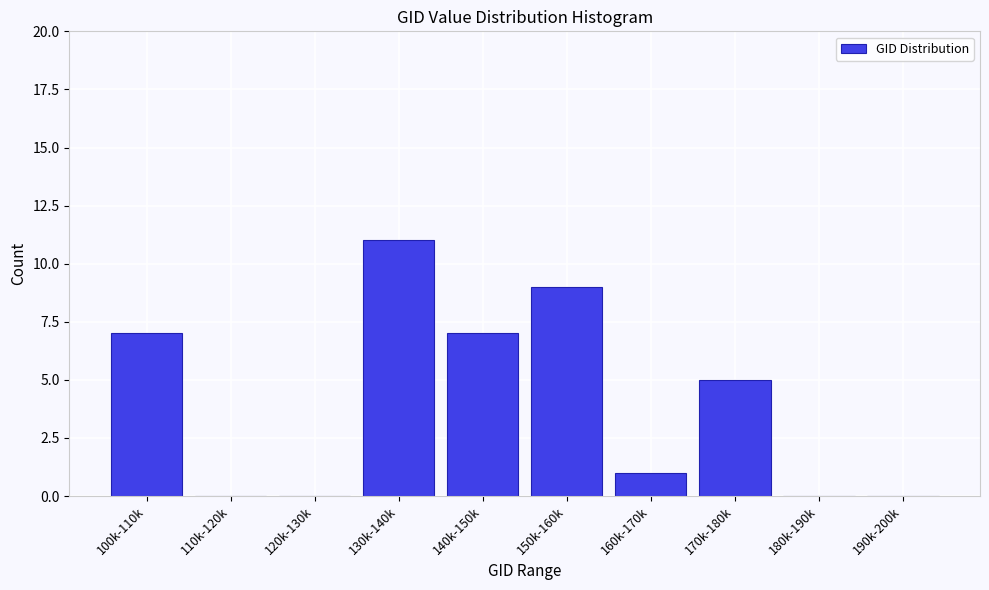

Reading right to left, extract all data points from this chart.

190k-200k=0	180k-190k=0	170k-180k=5	160k-170k=1	150k-160k=9	140k-150k=7	130k-140k=11	120k-130k=0	110k-120k=0	100k-110k=7